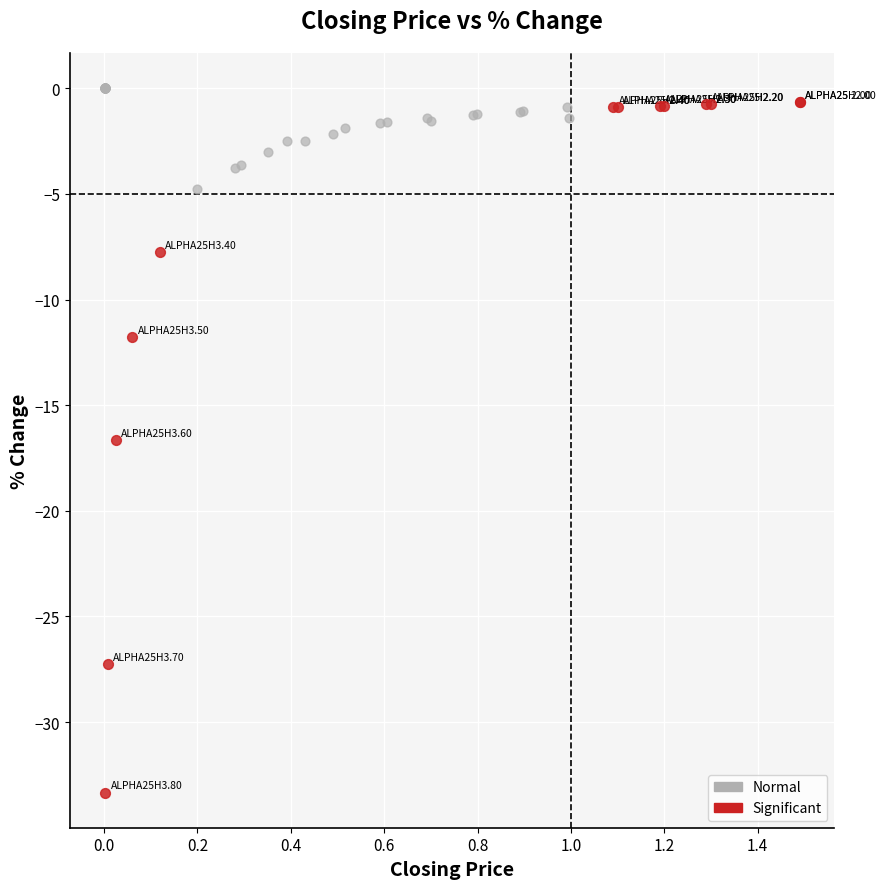

Which series has the widest spread of Y values?

Significant